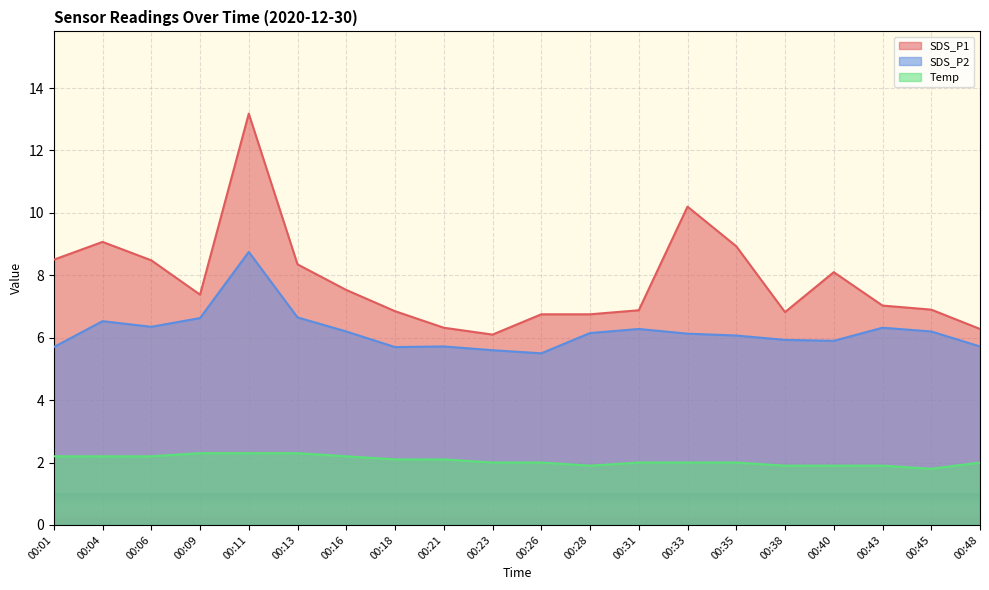

How many data points in SDS_P1 are above 7?

11